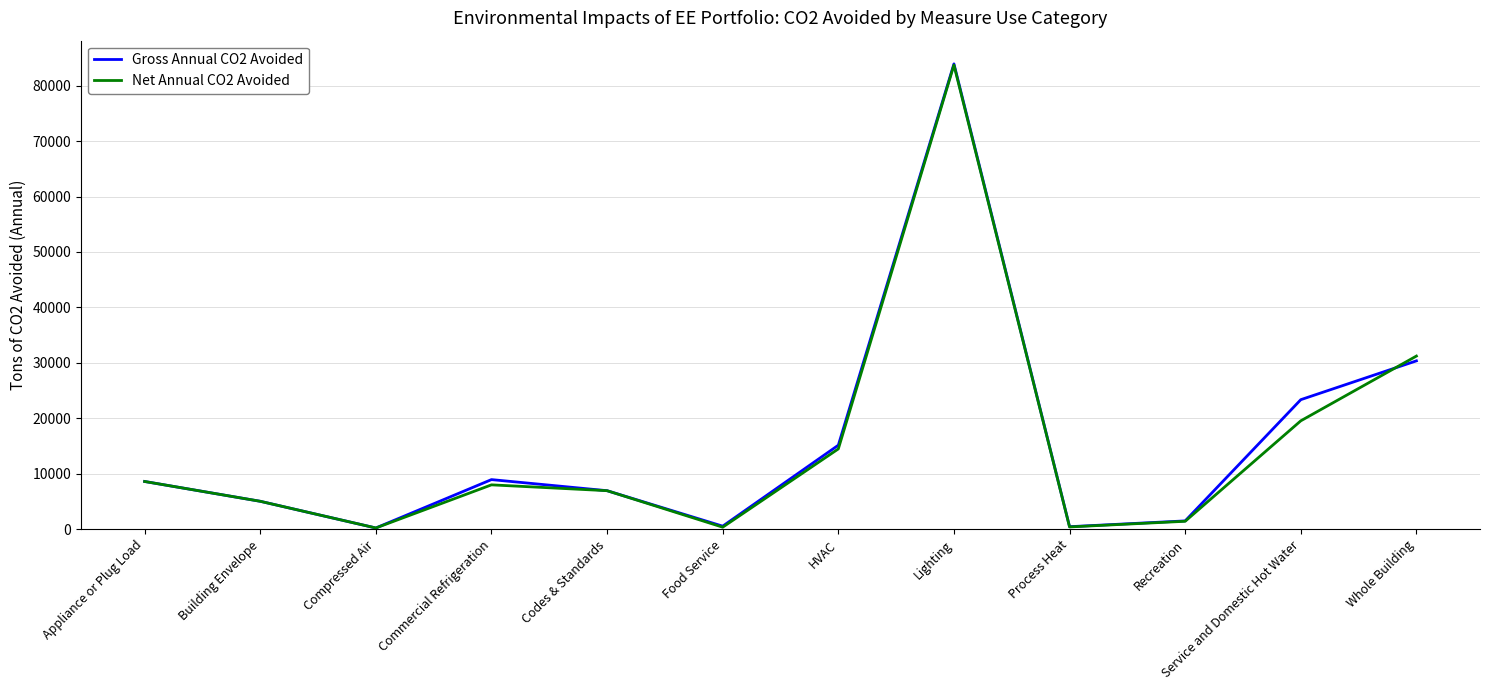

What is the difference between the maximum and minimum values in the Gross Annual CO2 Avoided series?

83731